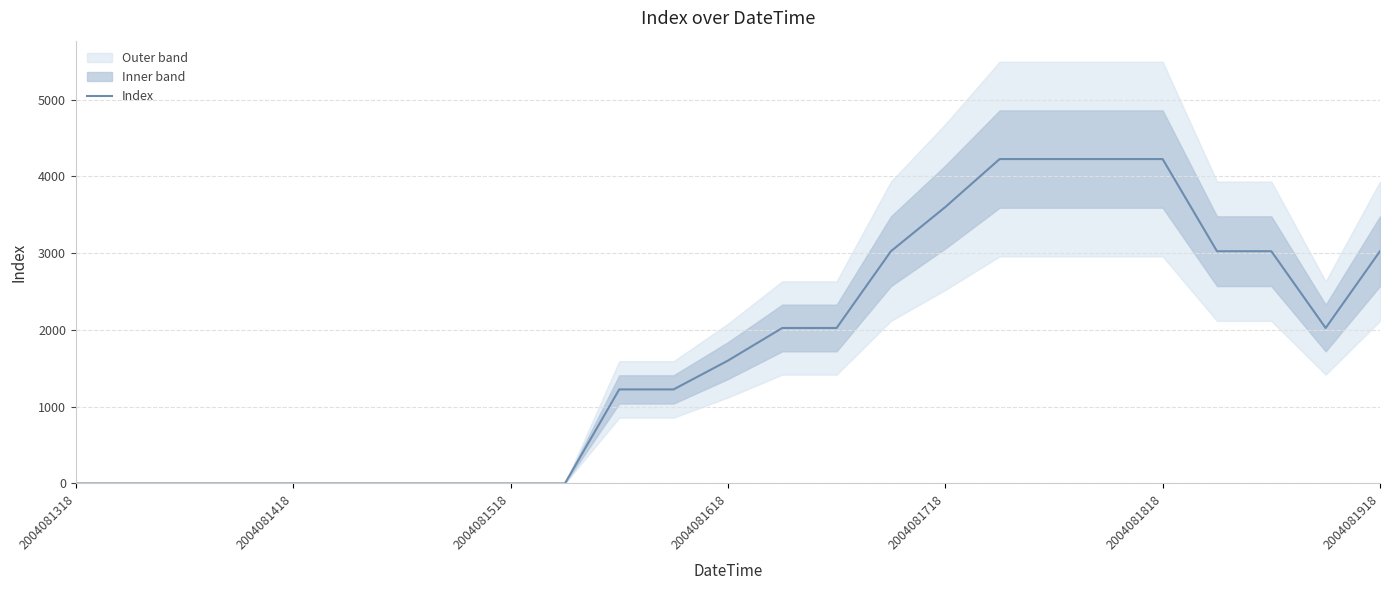

What position from the left is 2004081318?

1